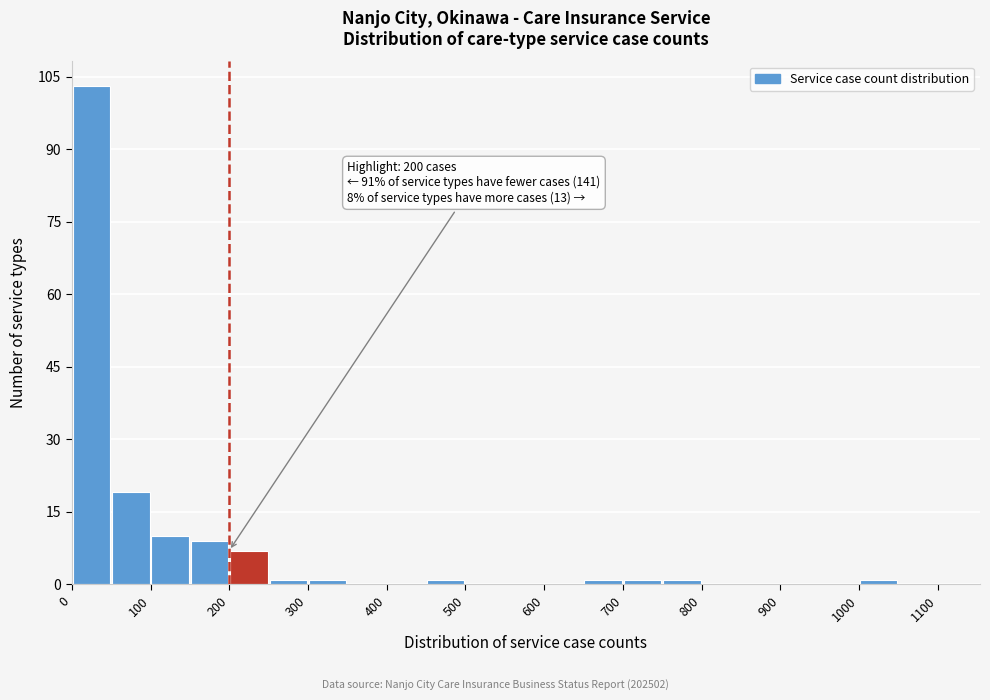

Over which range of the x-axis is the bar tallest?

0 to 50